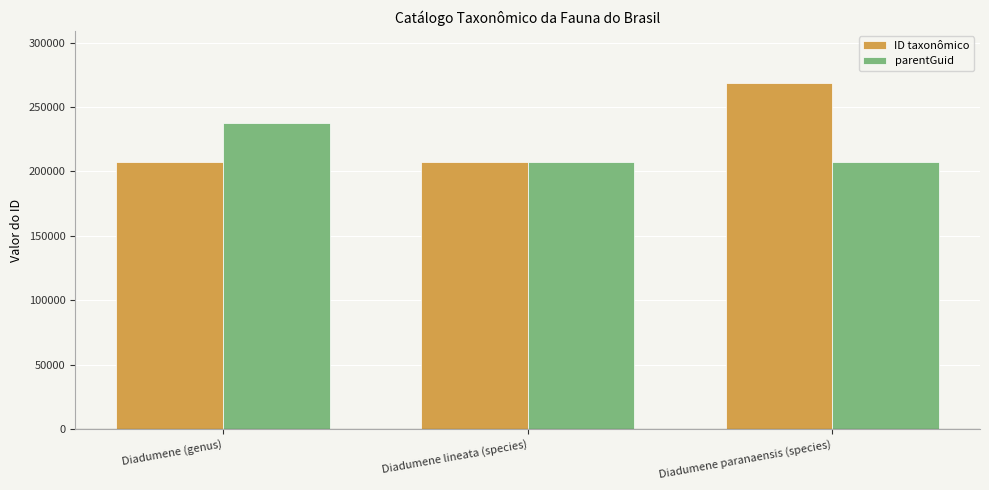

What are all the series names shown in the legend?

ID taxonômico, parentGuid